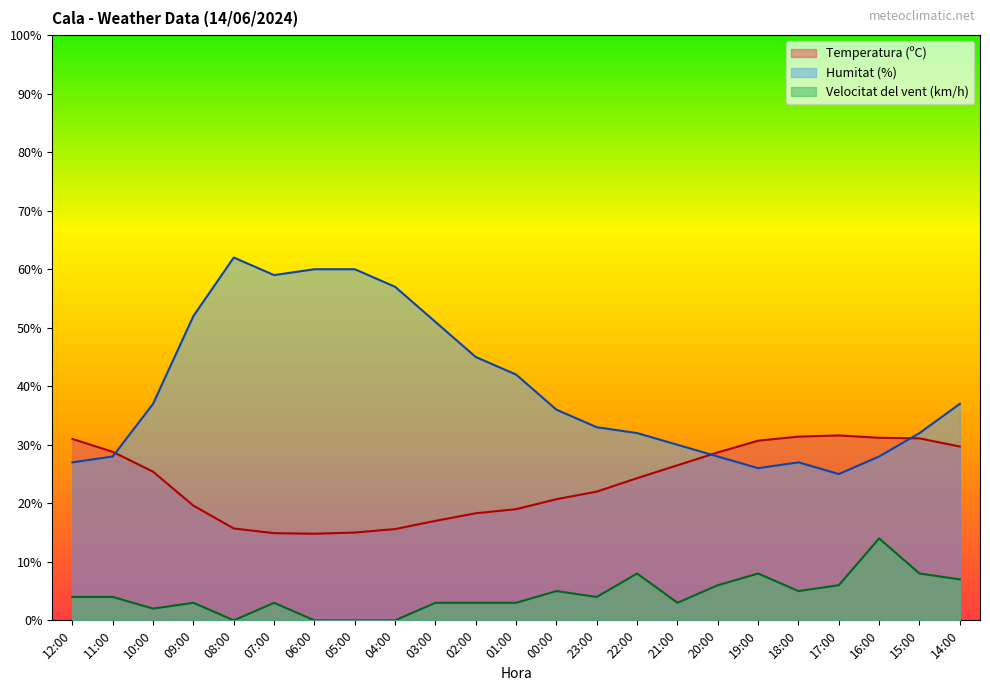

True or false: Velocitat del vent (km/h) and Humitat (%) intersect in this chart.

False